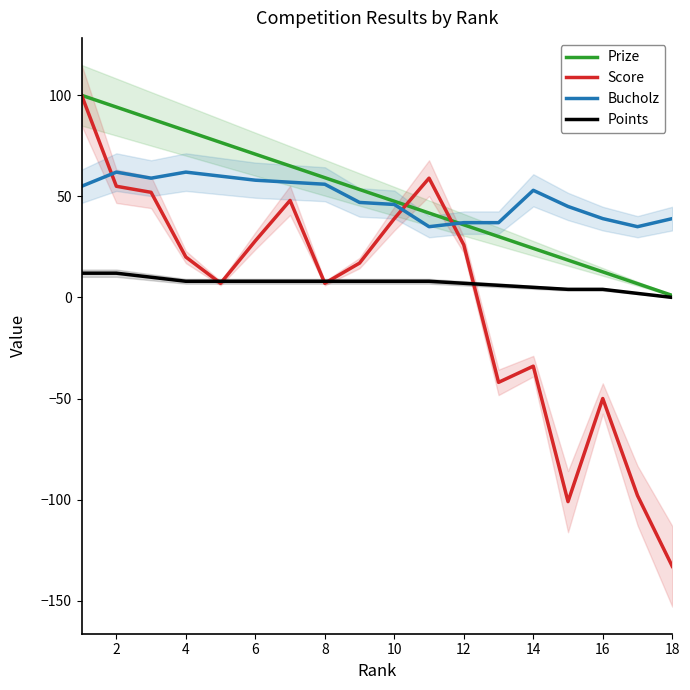

True or false: Points and Bucholz cross at least once.

False